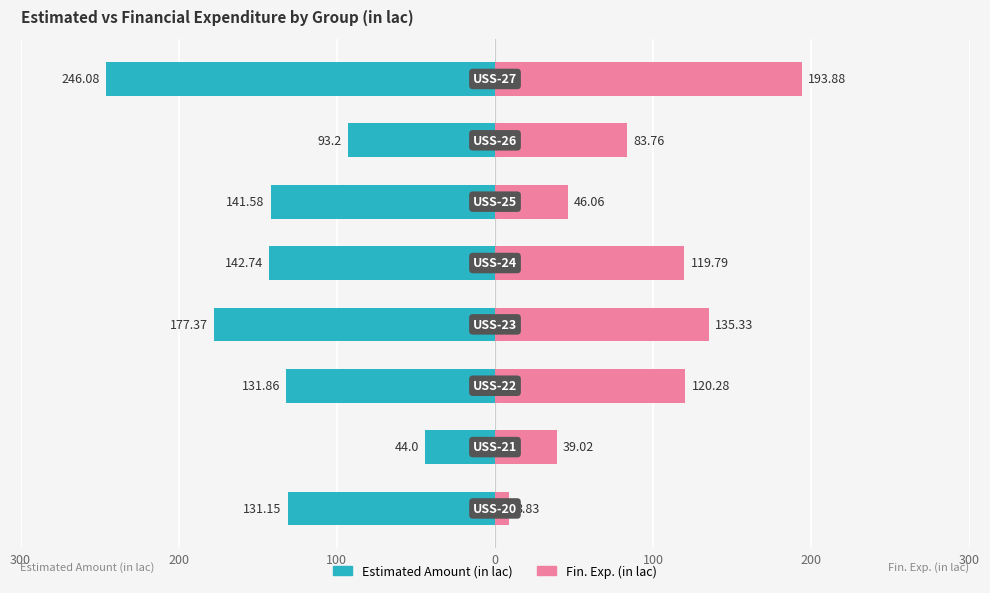

At 300, list the series in order from smallest to largest.

Estimated Amount (in lac), Fin. Exp. (in lac)